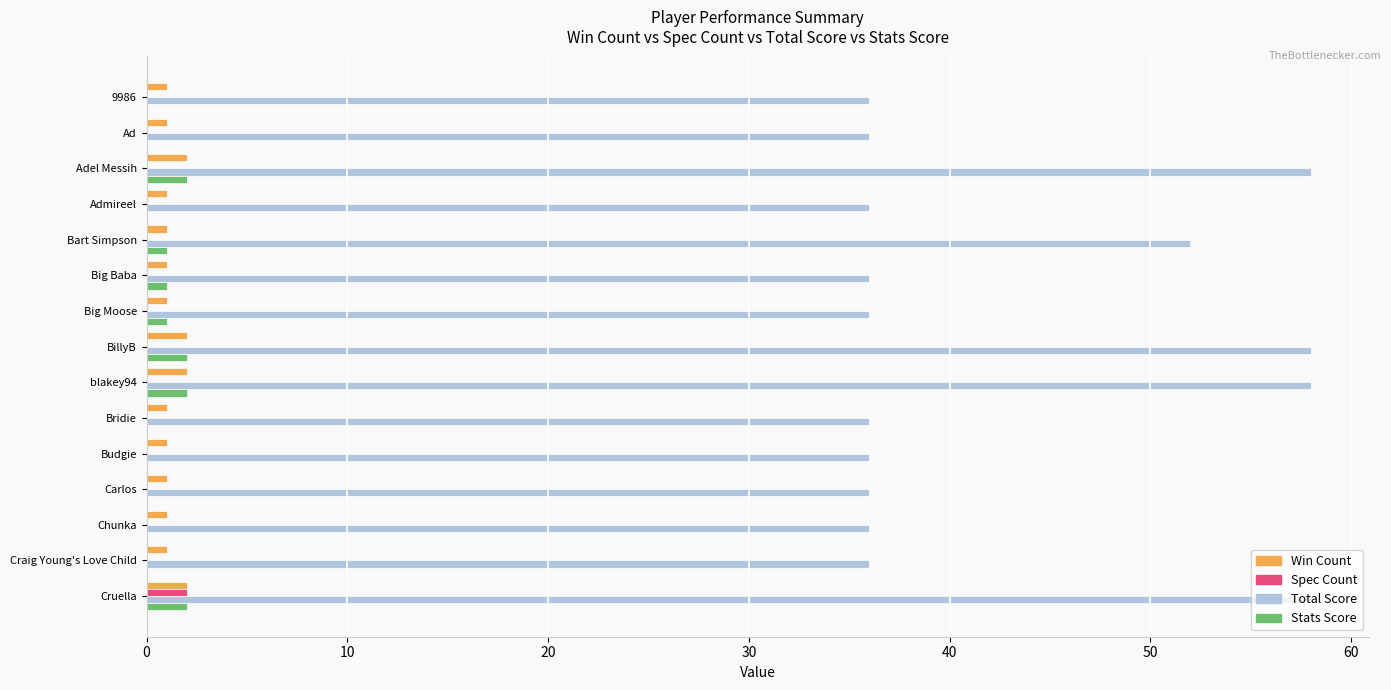

Which series has the widest spread of values?

Total Score